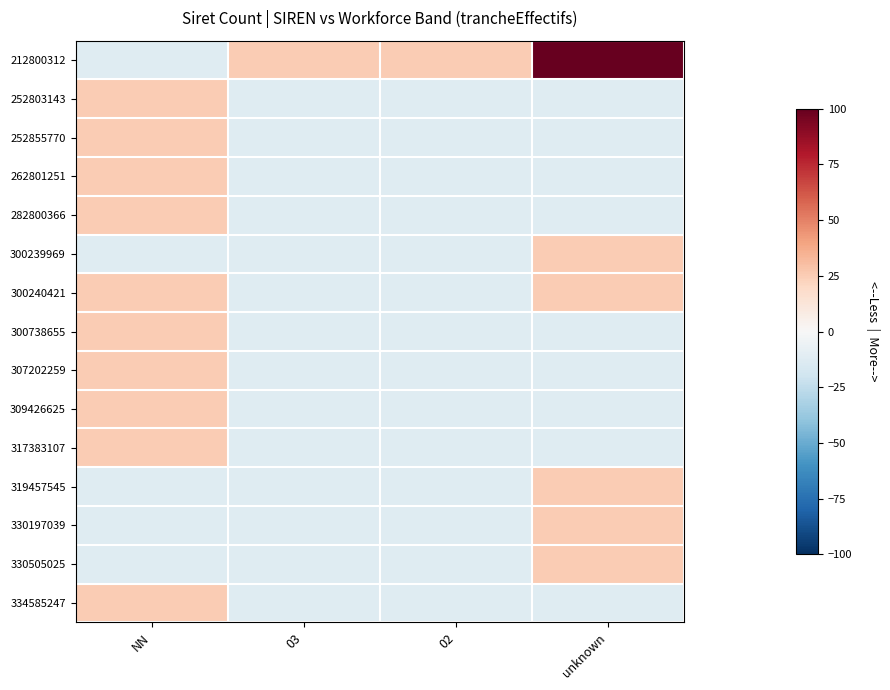

How many series are shown in this chart?

15